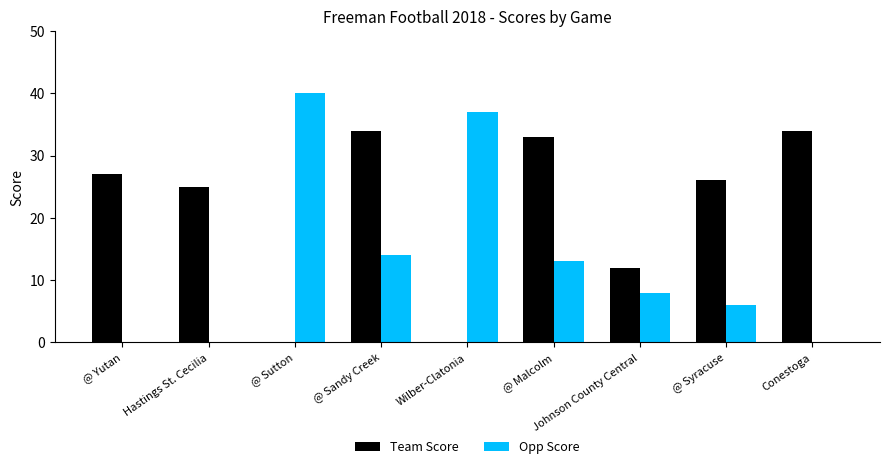

What is the sum of all Team Score values?

191